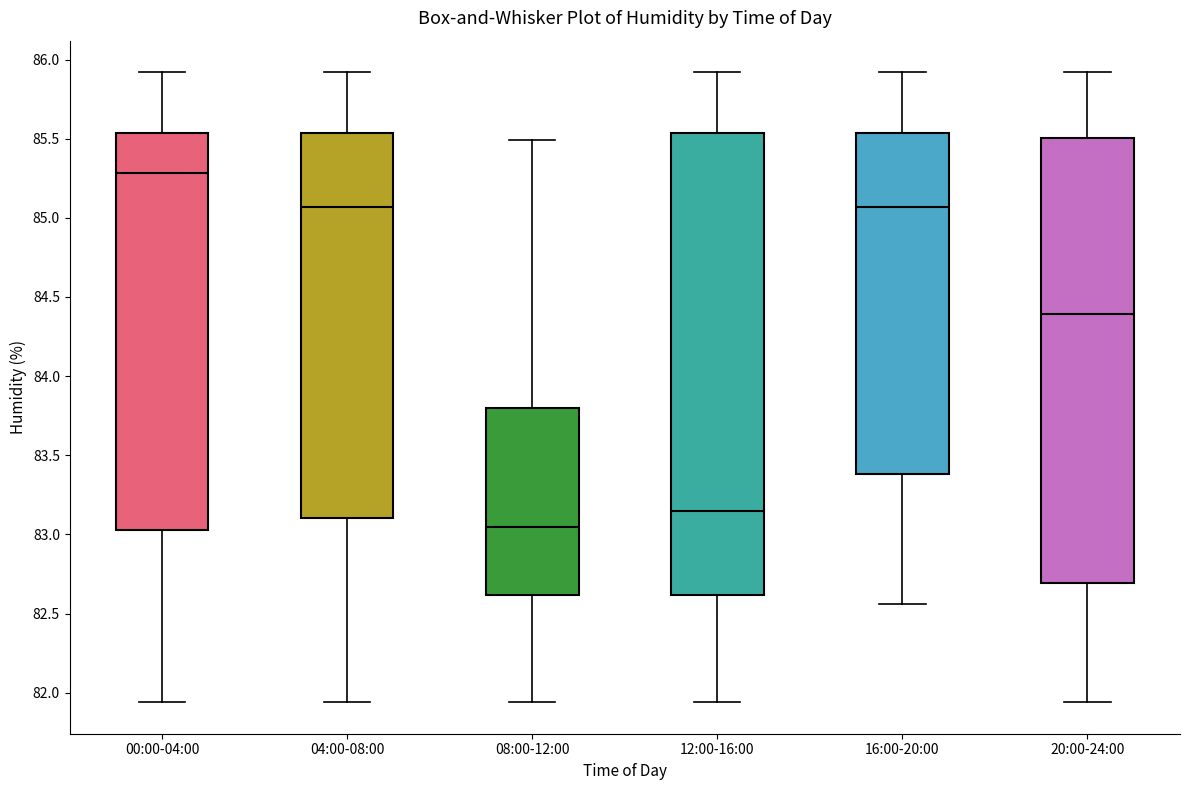

Which box has the highest median line?

00:00-04:00